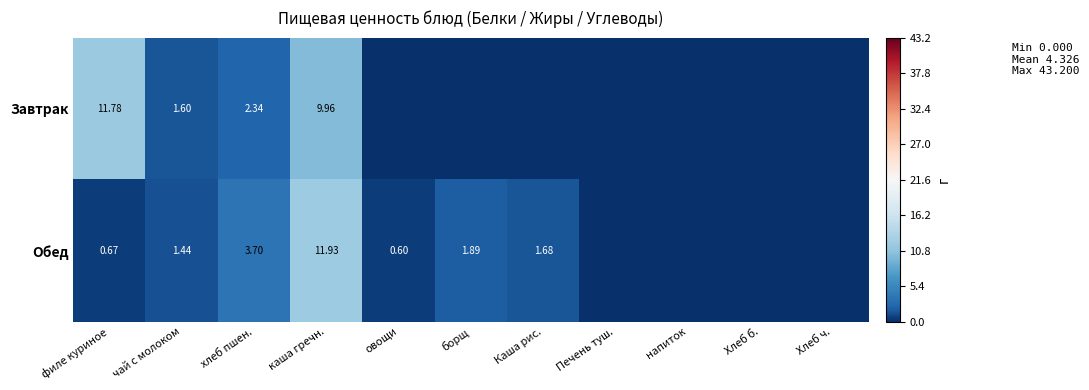

At филе куриное, list the series in order from smallest to largest.

Обед, Завтрак